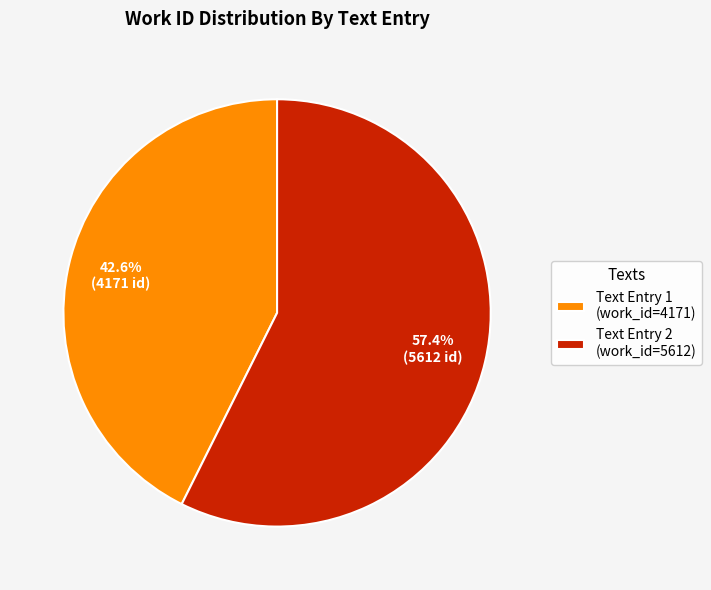

Which category accounts for the majority?

Text Entry 2 (work_id=5612)